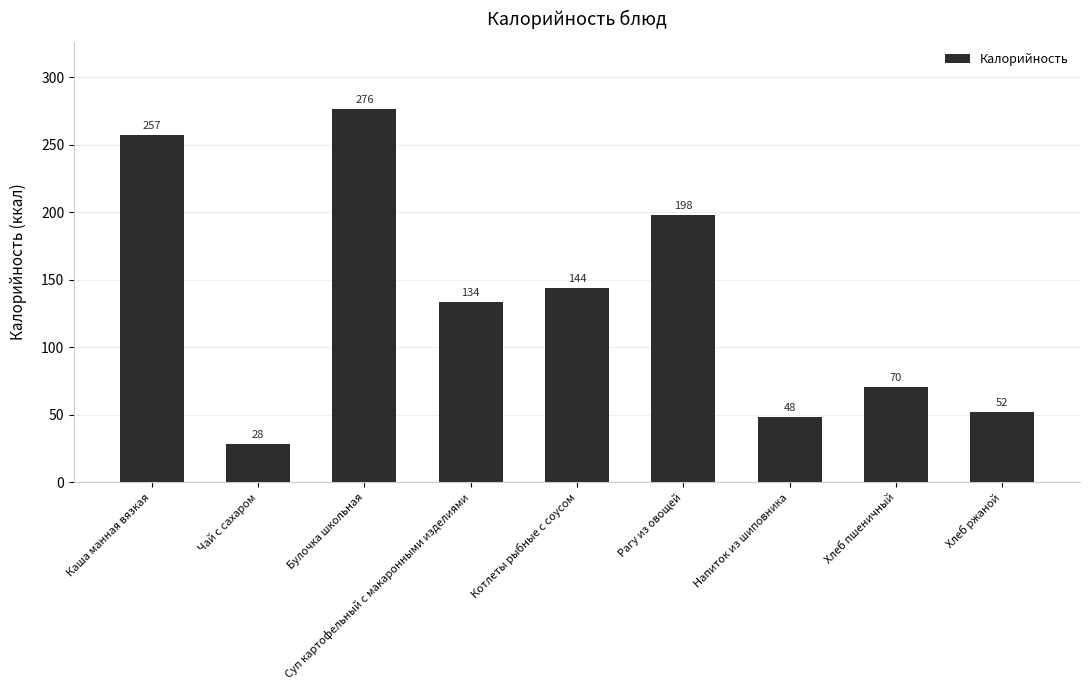

What is the difference between the maximum and minimum values?

247.9